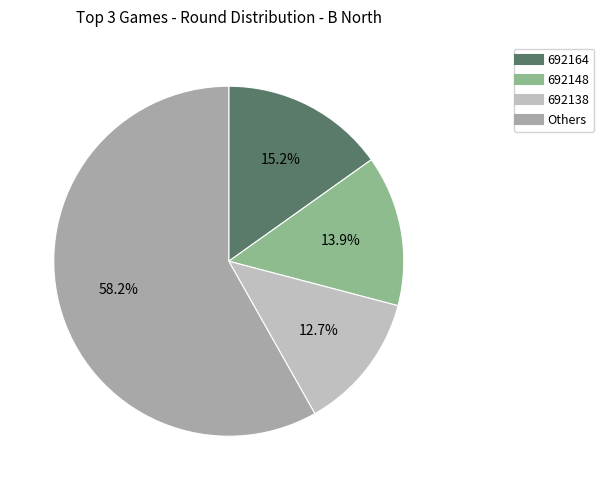

Does any single category account for the majority?

Yes